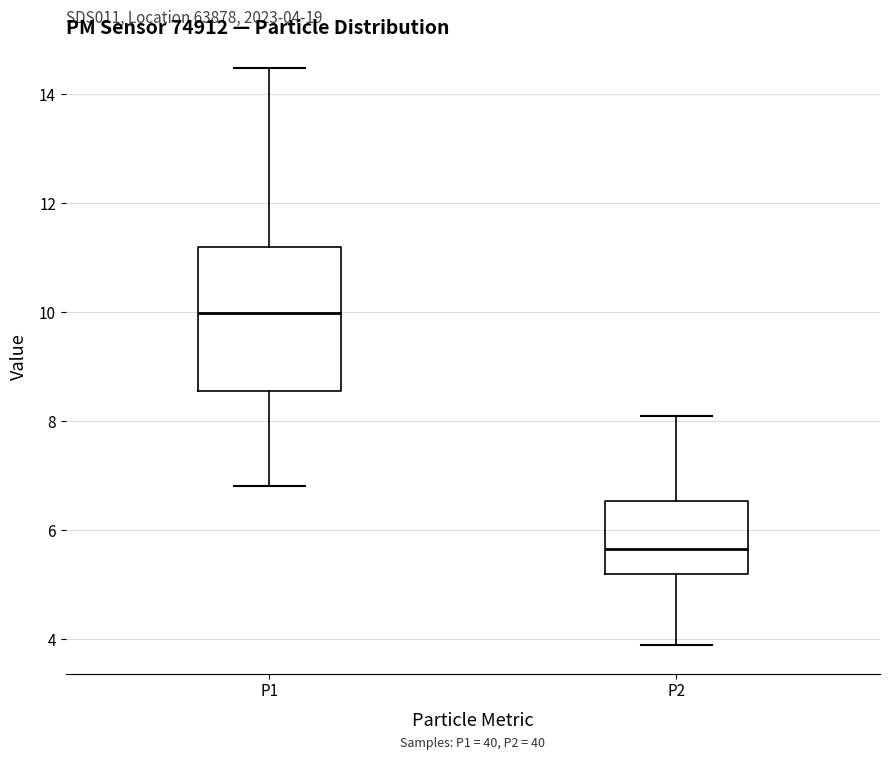

Which box is the tallest, from its lower edge to its upper edge?

P1